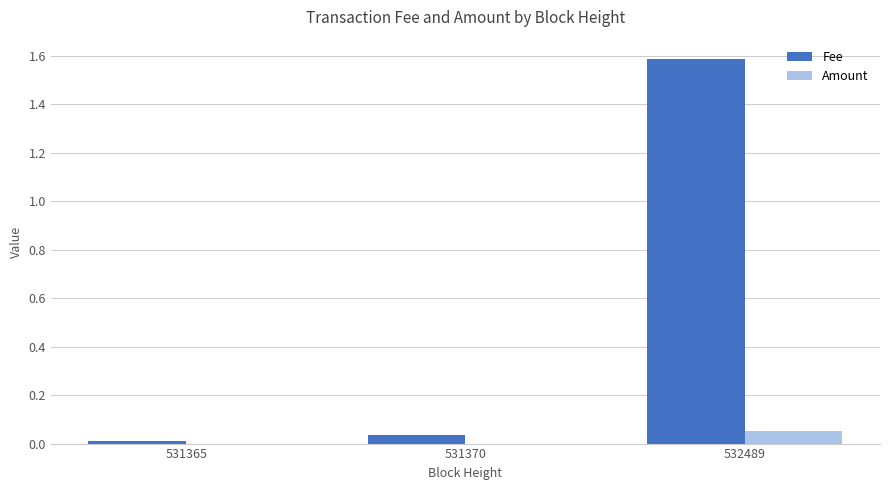

The Amount series shows 0.0 at 531365. True or false?

True